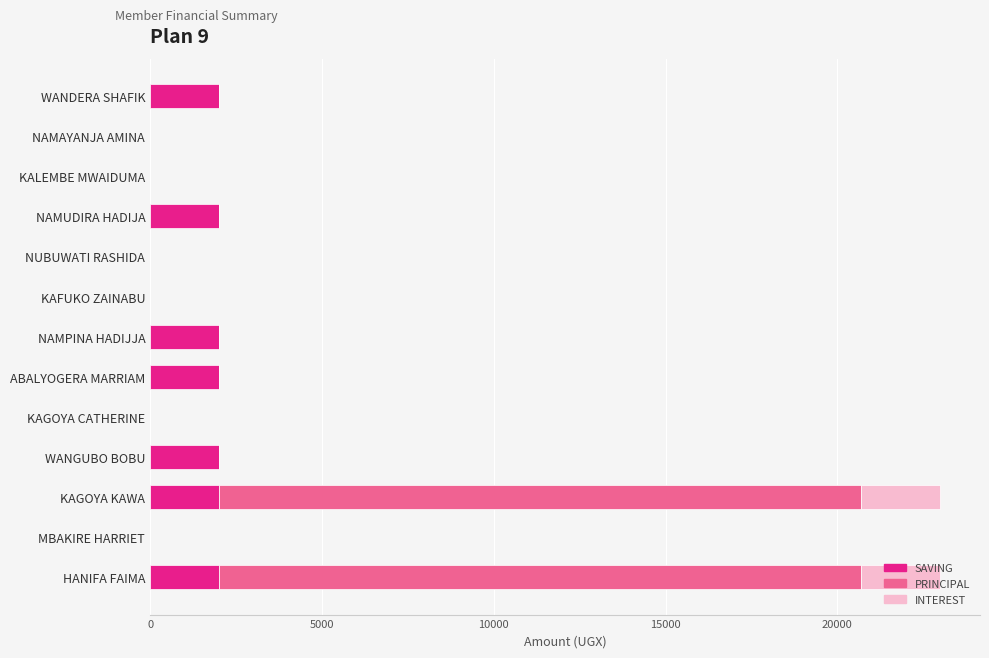

The SAVING series shows -919 at KAGOYA CATHERINE. True or false?

False